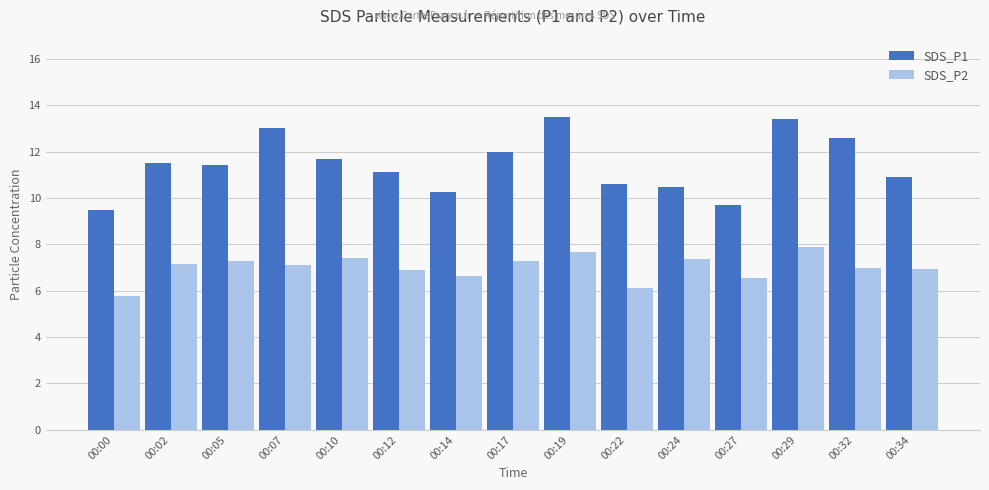

At which label does SDS_P1 reach its minimum?

00:00